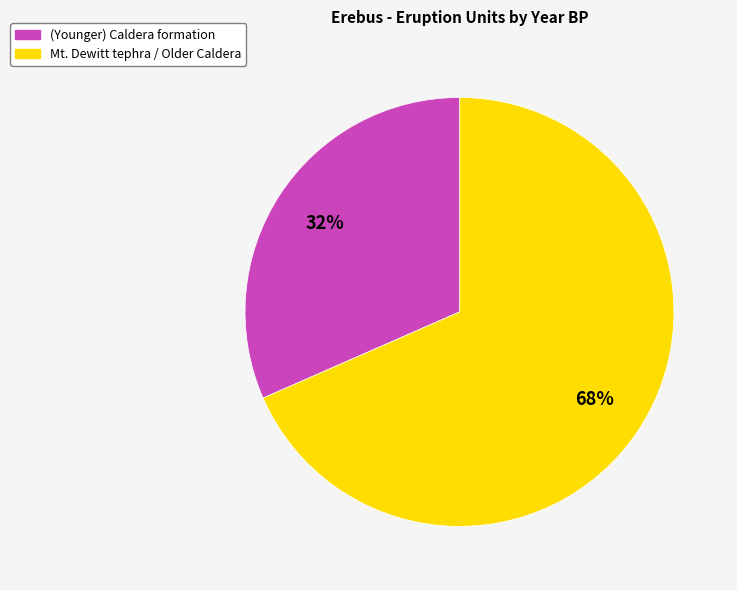

Is it true that Mt. Dewitt tephra / Older Caldera is 68% of the pie?

True